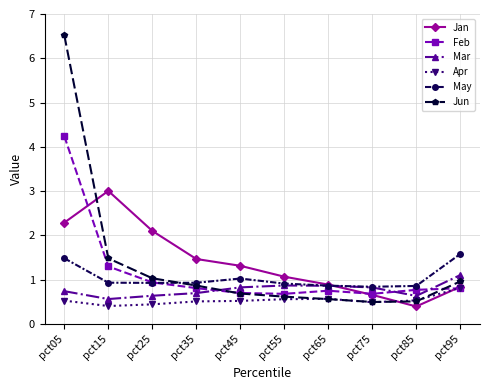

What is the value of the Apr point at the 3rd from the left?

0.4